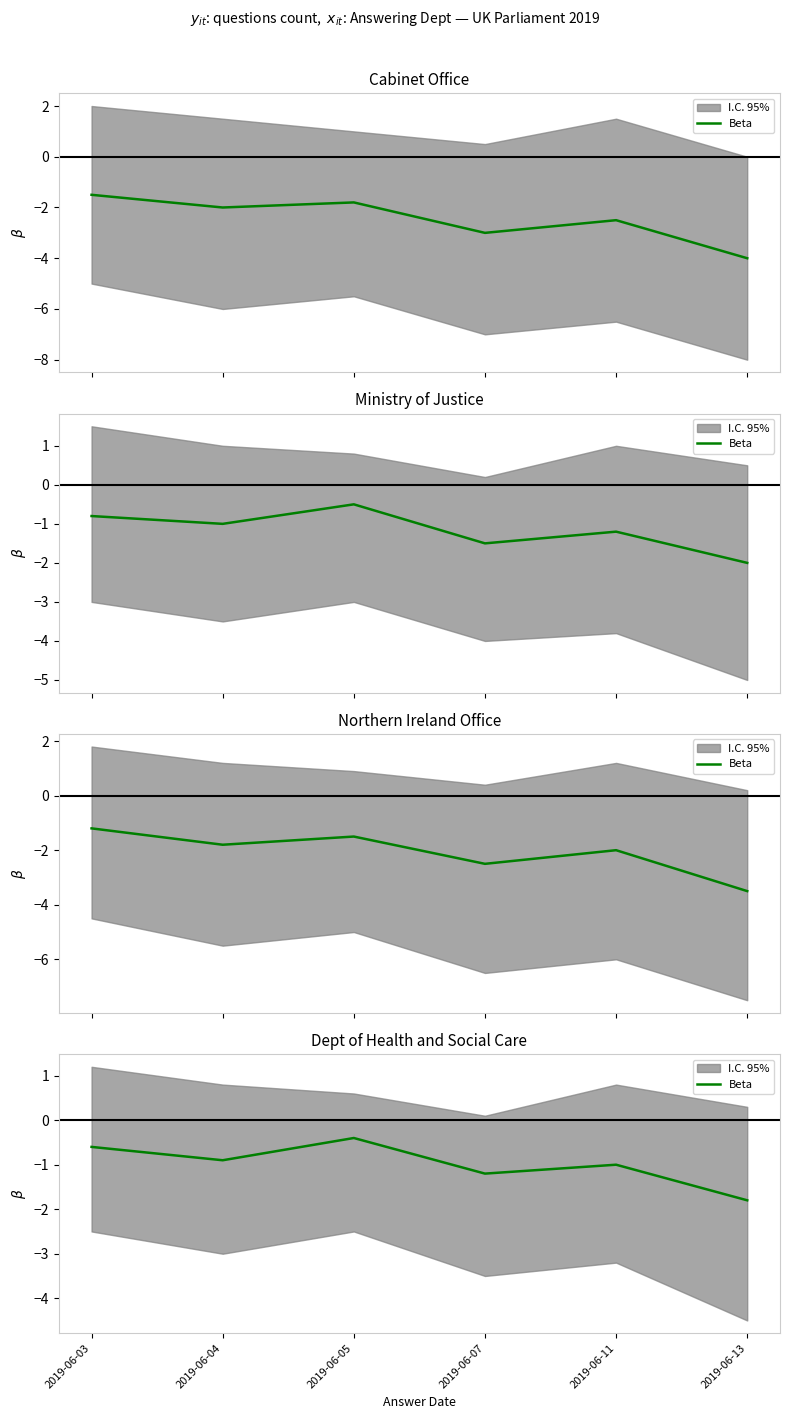

Rank the categories by value from highest to lowest.

2019-06-05, 2019-06-03, 2019-06-04, 2019-06-11, 2019-06-07, 2019-06-13